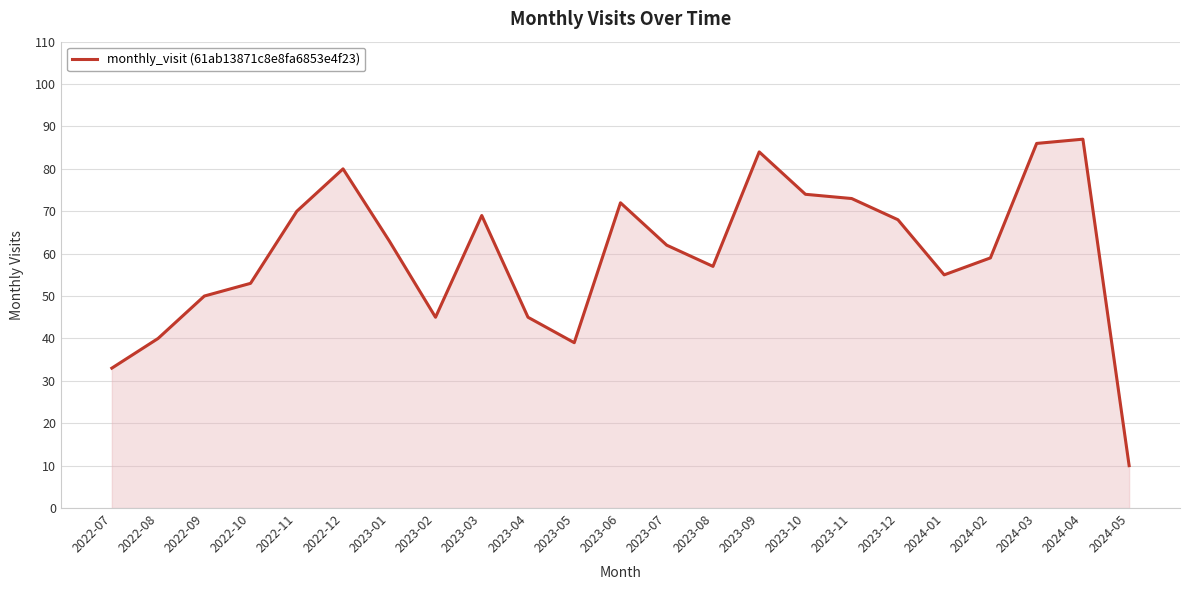

Where does the data first go above 62?

2022-11